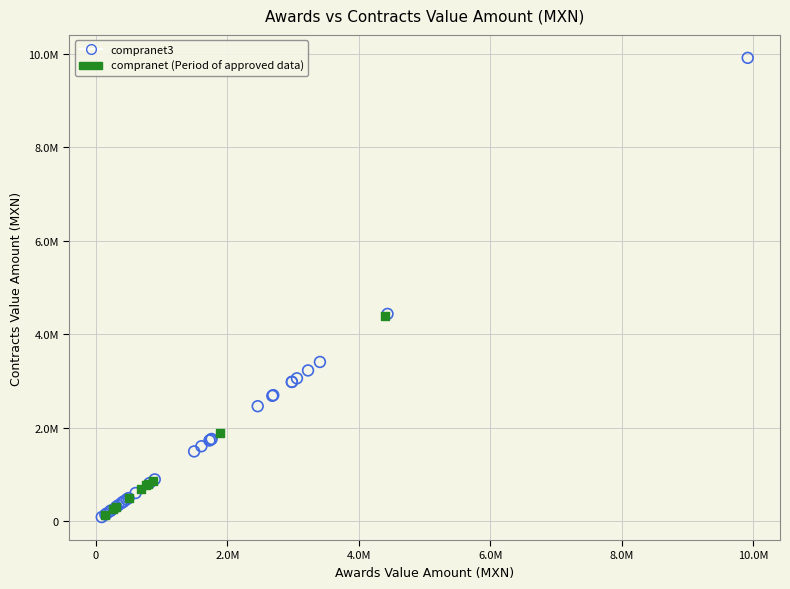

Which series has the widest spread of Y values?

compranet3